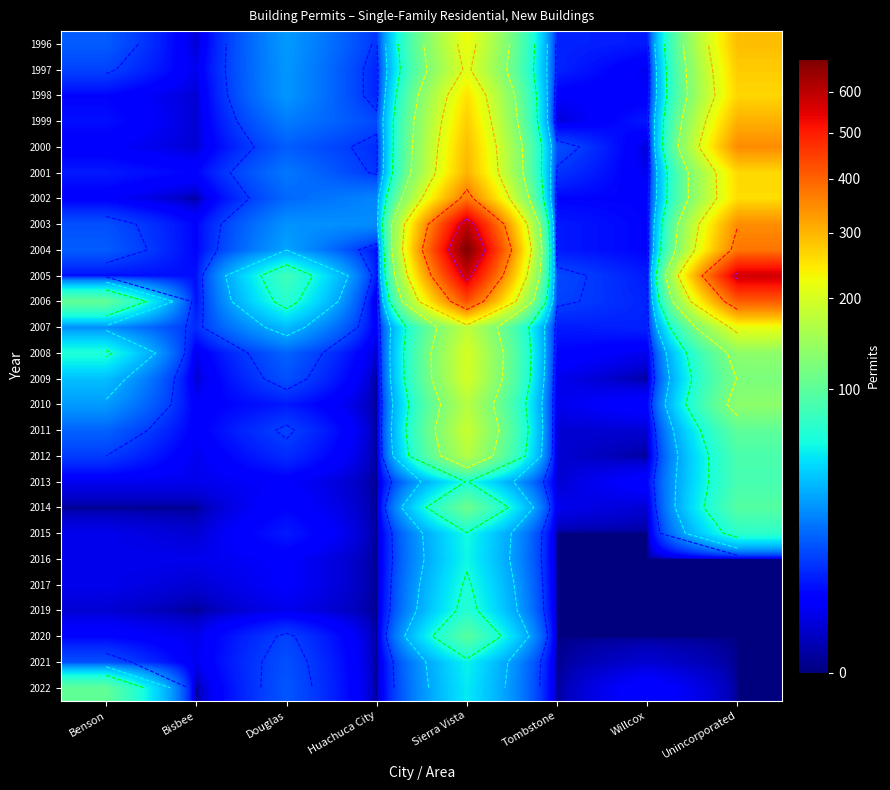

At which category is the sum across all series the highest?

Sierra Vista